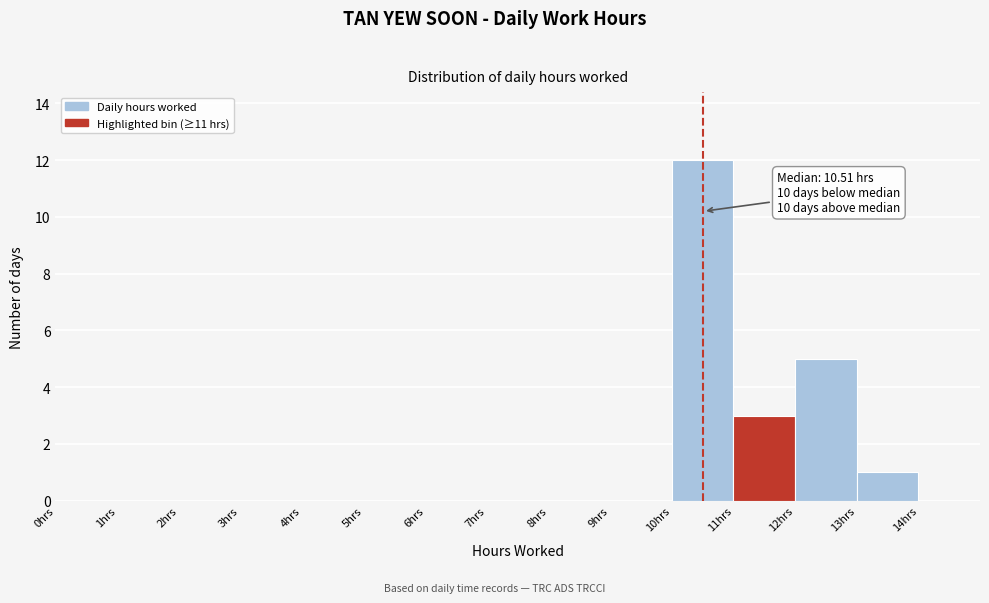

Over which range of the x-axis is the bar tallest?

10 to 11